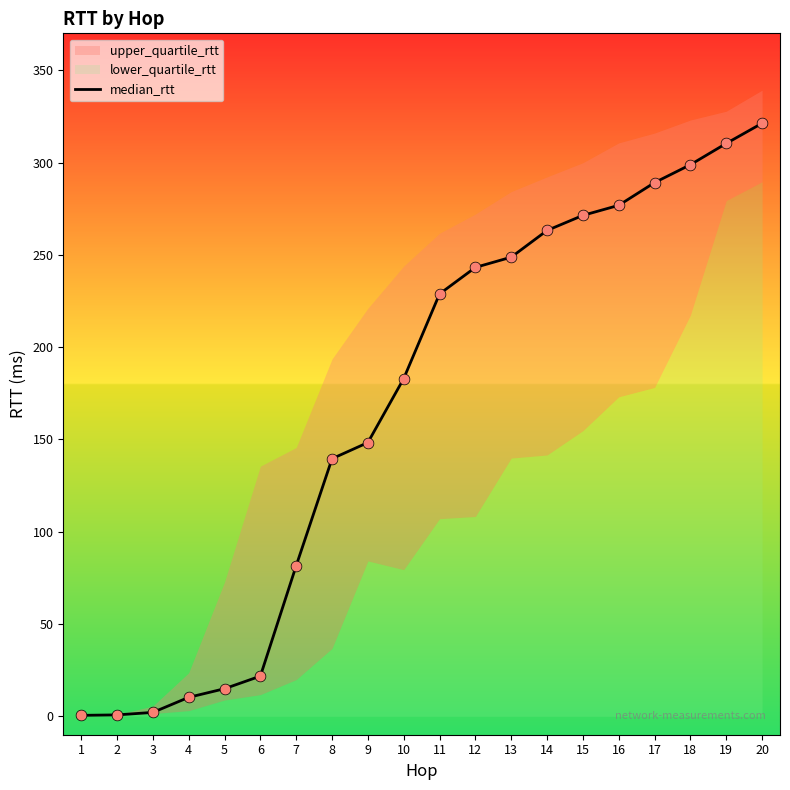

What is the change in value from 2 to 15?

+270.6